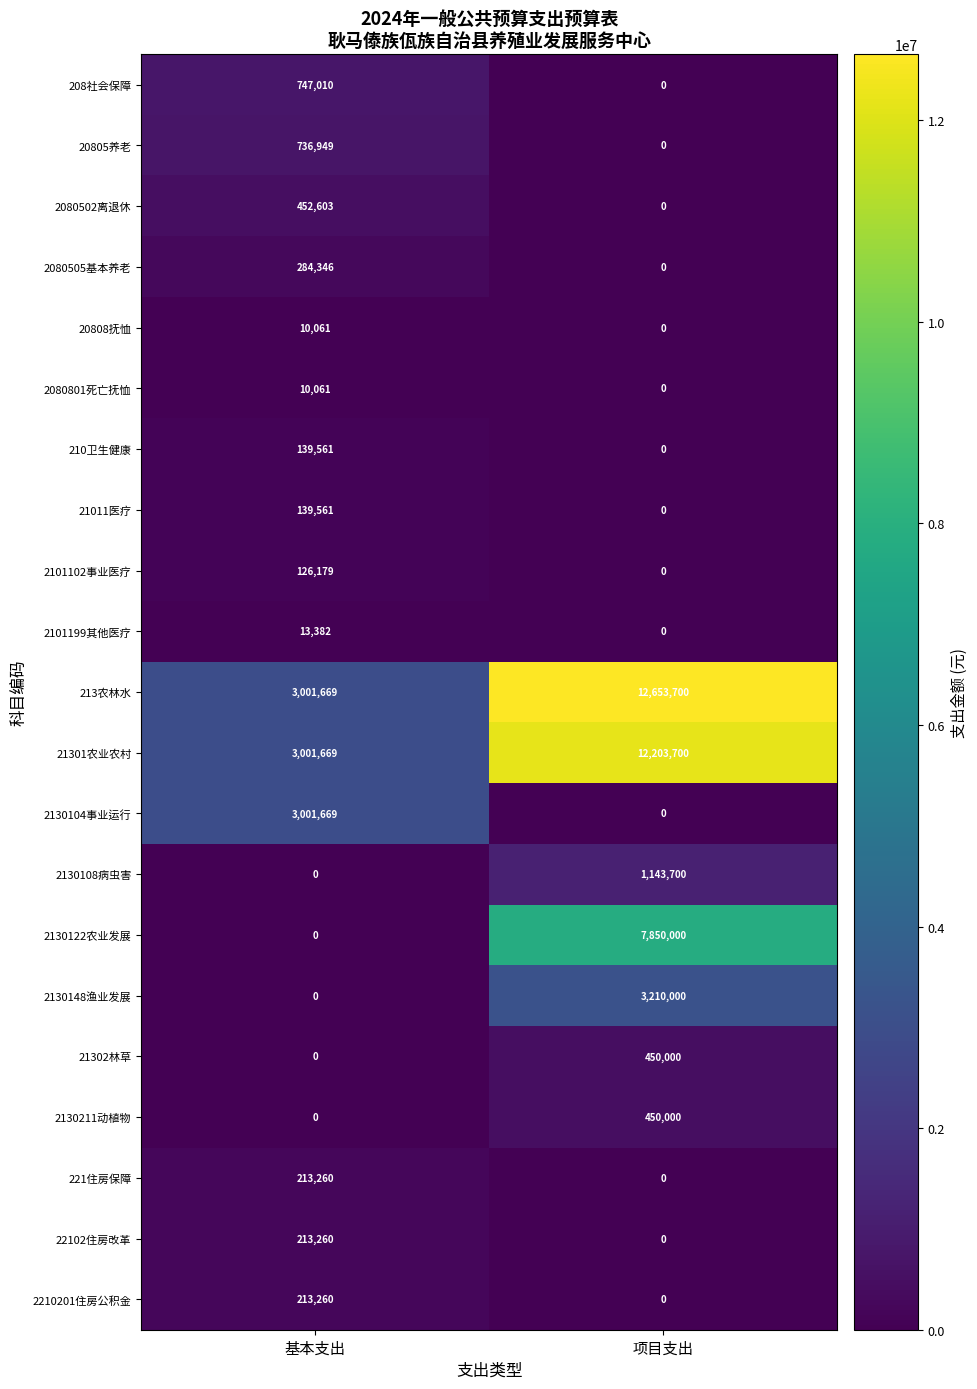

What is the total value across all series at 项目支出?

37961100